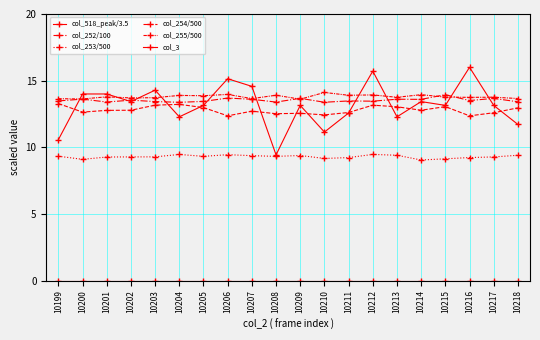

List the labels in order of col_518_peak/3.5 value, largest first.

10216, 10212, 10206, 10207, 10203, 10200, 10201, 10202, 10214, 10205, 10209, 10215, 10217, 10211, 10204, 10213, 10218, 10210, 10199, 10208